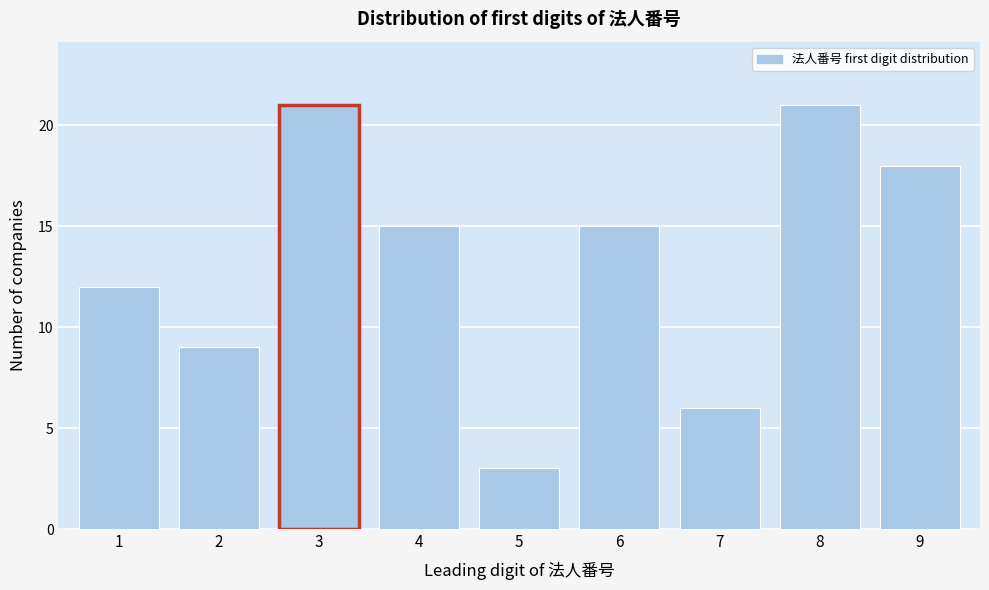

Reading right to left, extract all data points from this chart.

9=18	8=21	7=6	6=15	5=3	4=15	3=21	2=9	1=12